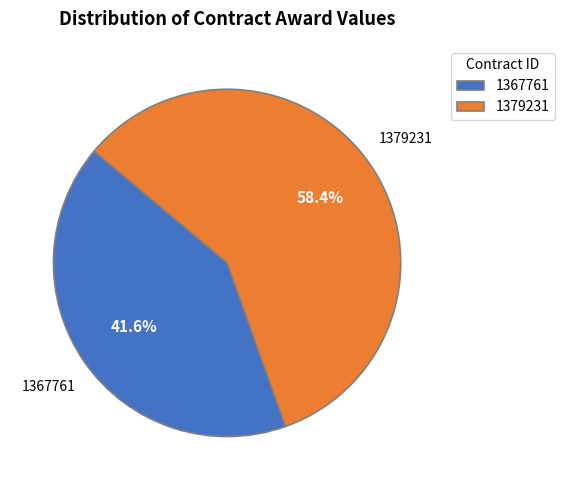

Which category accounts for the majority?

1379231